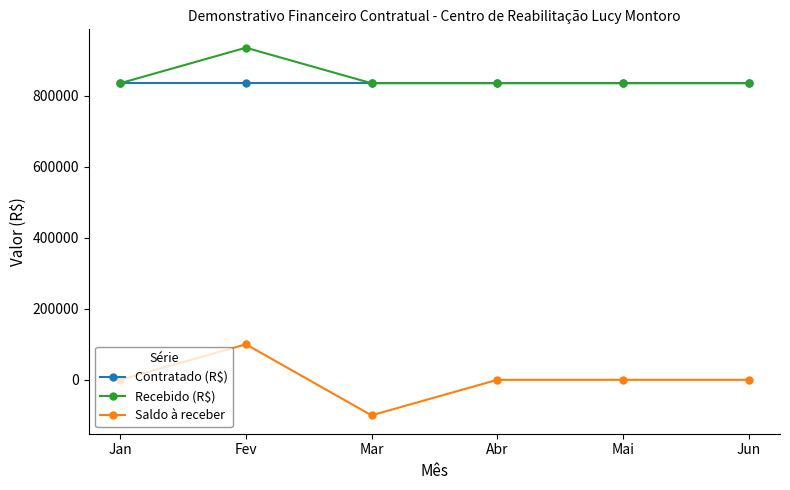

What is the difference between the maximum and second lowest values in the Saldo à receber series?

100000